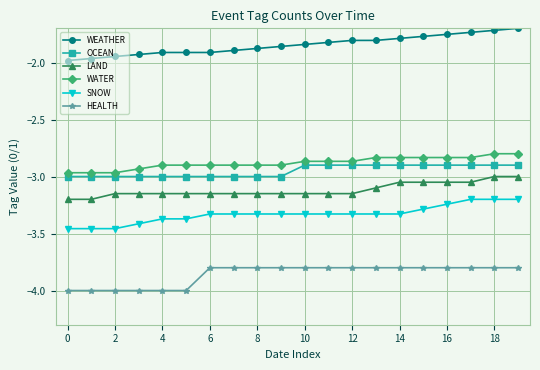

True or false: WATER and LAND intersect in this chart.

False